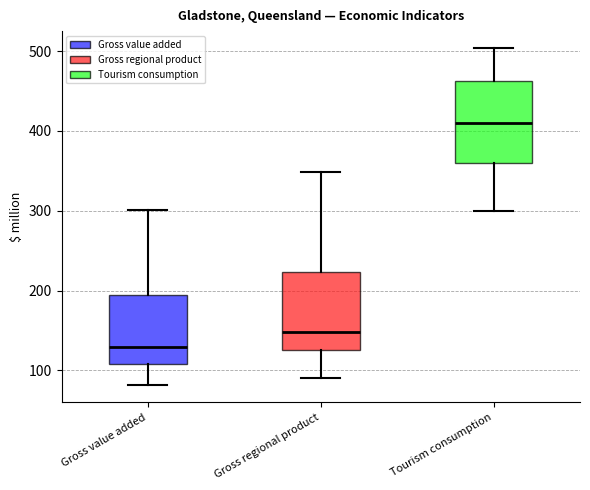

Reading left to right, transcribe this box plot: for each box, give where its median line is, the range the box spans, and where its two whiskers end, as read against the y-axis. The values are not printed on the chart, so give them approximately, as read against the axis.

Gross value added: median 130, box 110 to 190, whiskers 80 to 300
Gross regional product: median 150, box 130 to 220, whiskers 90 to 350
Tourism consumption: median 410, box 360 to 460, whiskers 300 to 500